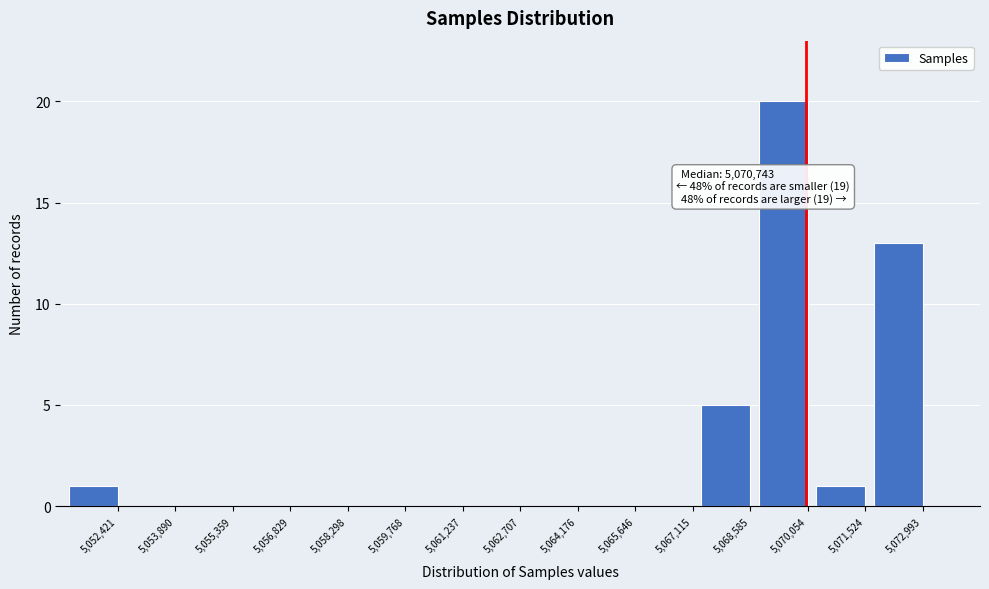

Reading left to right, what are all the values shown in this chart?

5,052,421=1	5,053,890=0	5,055,359=0	5,056,829=0	5,058,298=0	5,059,768=0	5,061,237=0	5,062,707=0	5,064,176=0	5,065,646=0	5,067,115=0	5,068,585=5	5,070,054=20	5,071,524=1	5,072,993=13